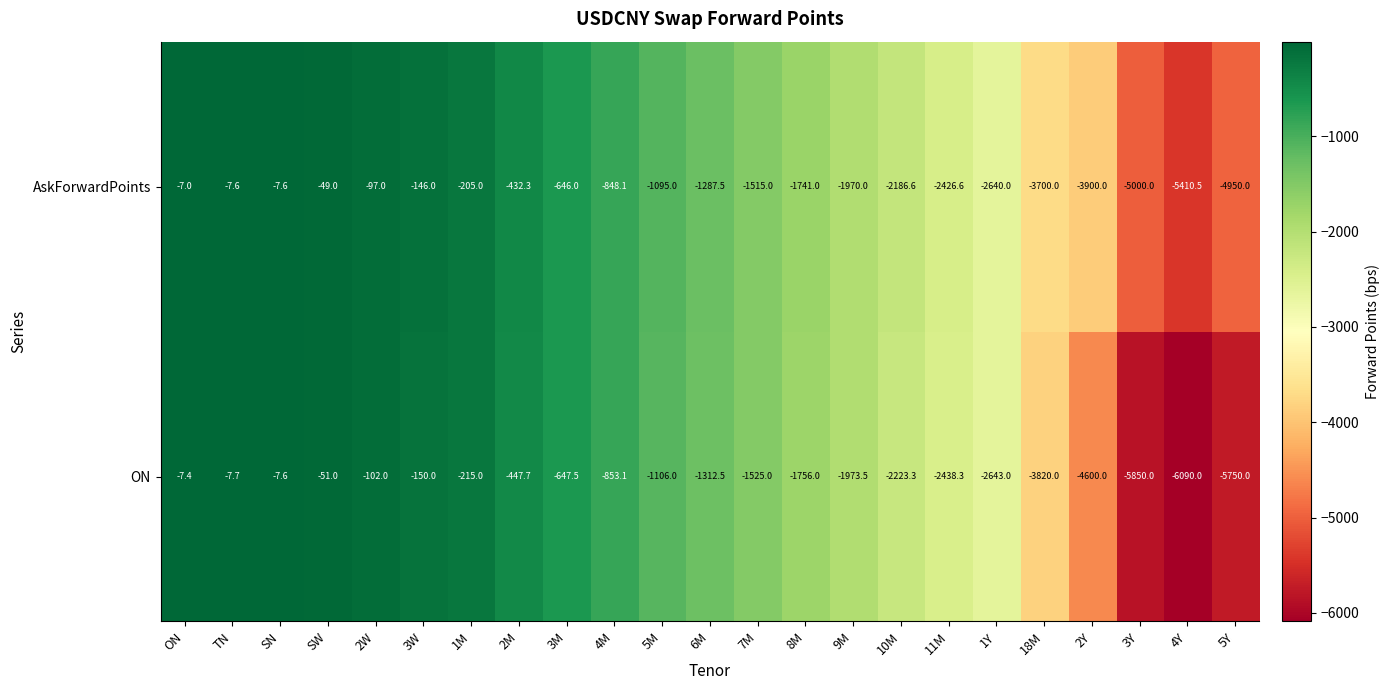

Where is AskForwardPoints nearest to the value -2708?

1Y